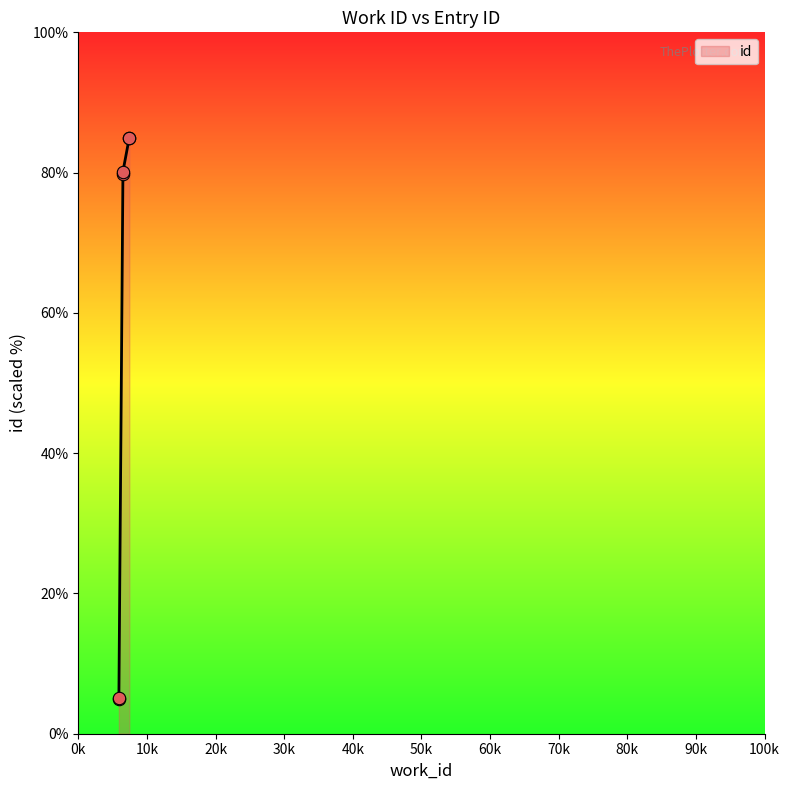

Between 5916 and 7434, which is larger?

7434